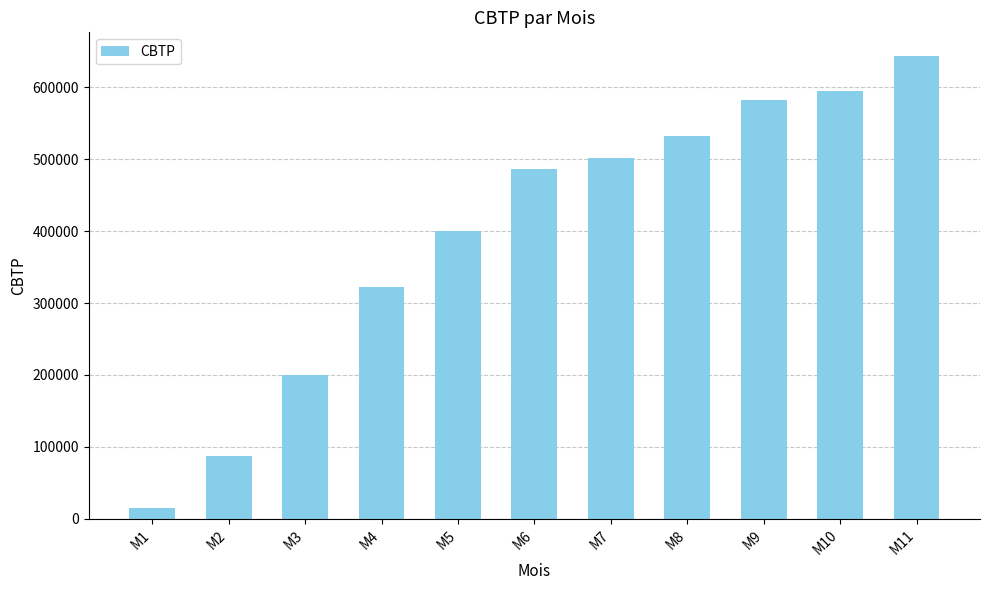

The chart shows a value of 197996 at M6. True or false?

False